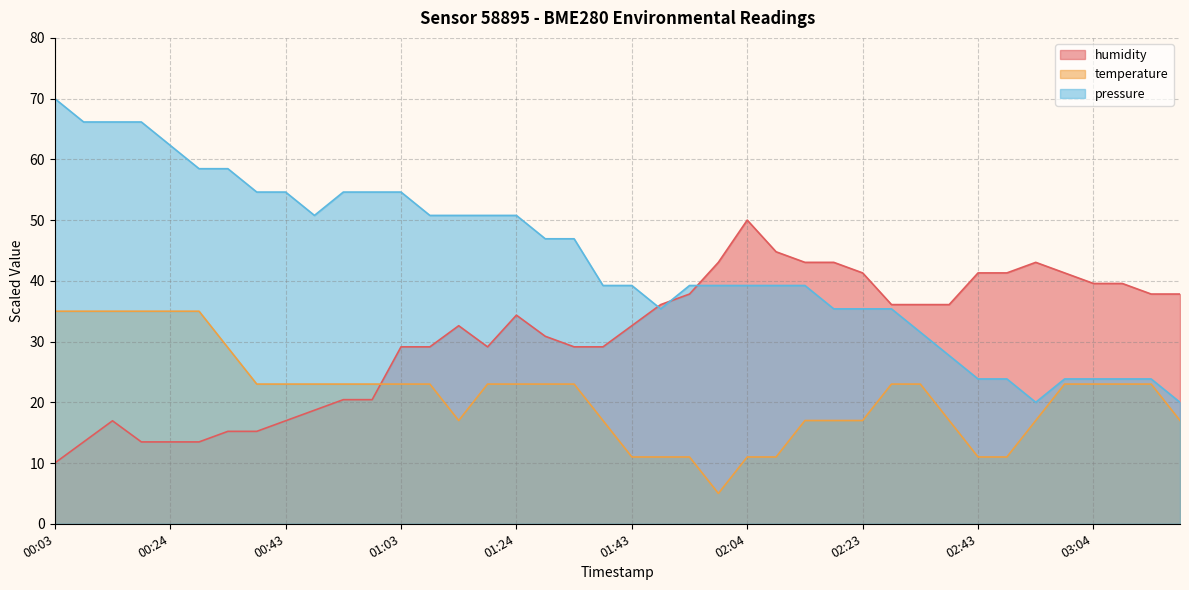

What are all the series names shown in the legend?

humidity, temperature, pressure